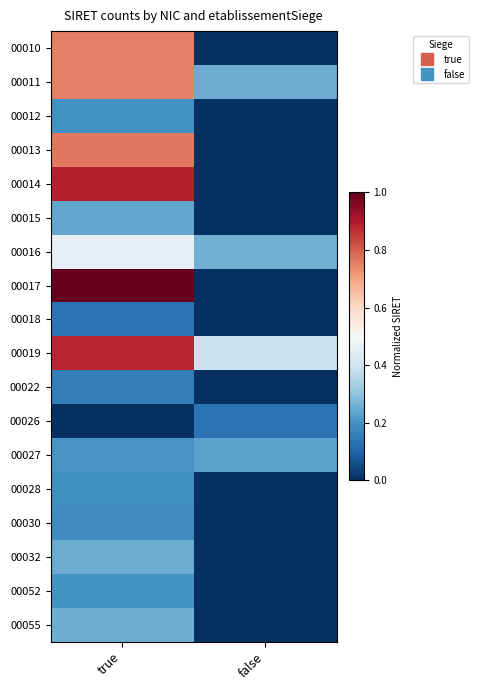

Reading right to left, list all the values displayed in this chart.

00010: false=0.0	true=0.8
00011: false=0.3	true=0.8
00012: false=0.0	true=0.2
00013: false=0.0	true=0.8
00014: false=0.0	true=0.9
00015: false=0.0	true=0.2
00016: false=0.3	true=0.5
00017: false=0.0	true=1.0
00018: false=0.0	true=0.1
00019: false=0.4	true=0.9
00022: false=0.0	true=0.2
00026: false=0.1	true=0.0
00027: false=0.2	true=0.2
00028: false=0.0	true=0.2
00030: false=0.0	true=0.2
00032: false=0.0	true=0.3
00052: false=0.0	true=0.2
00055: false=0.0	true=0.3